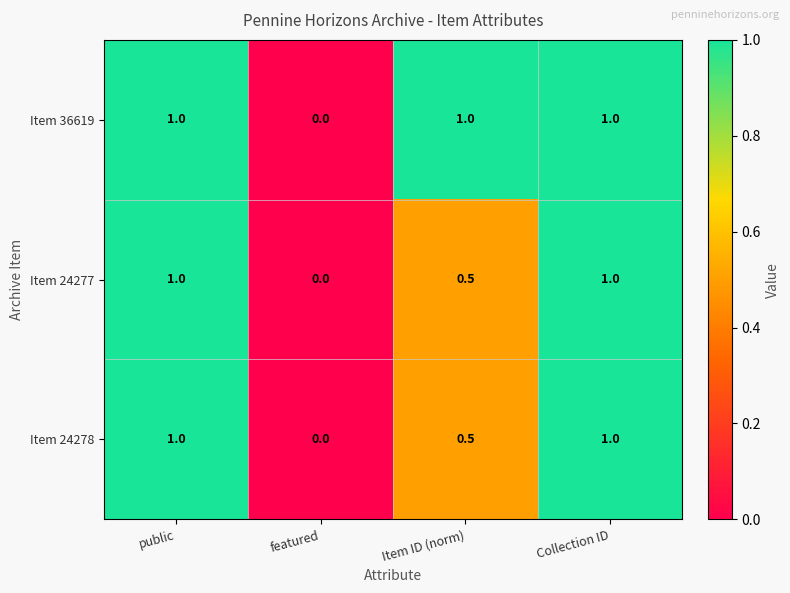

Which label corresponds to the smallest value in the chart?

featured